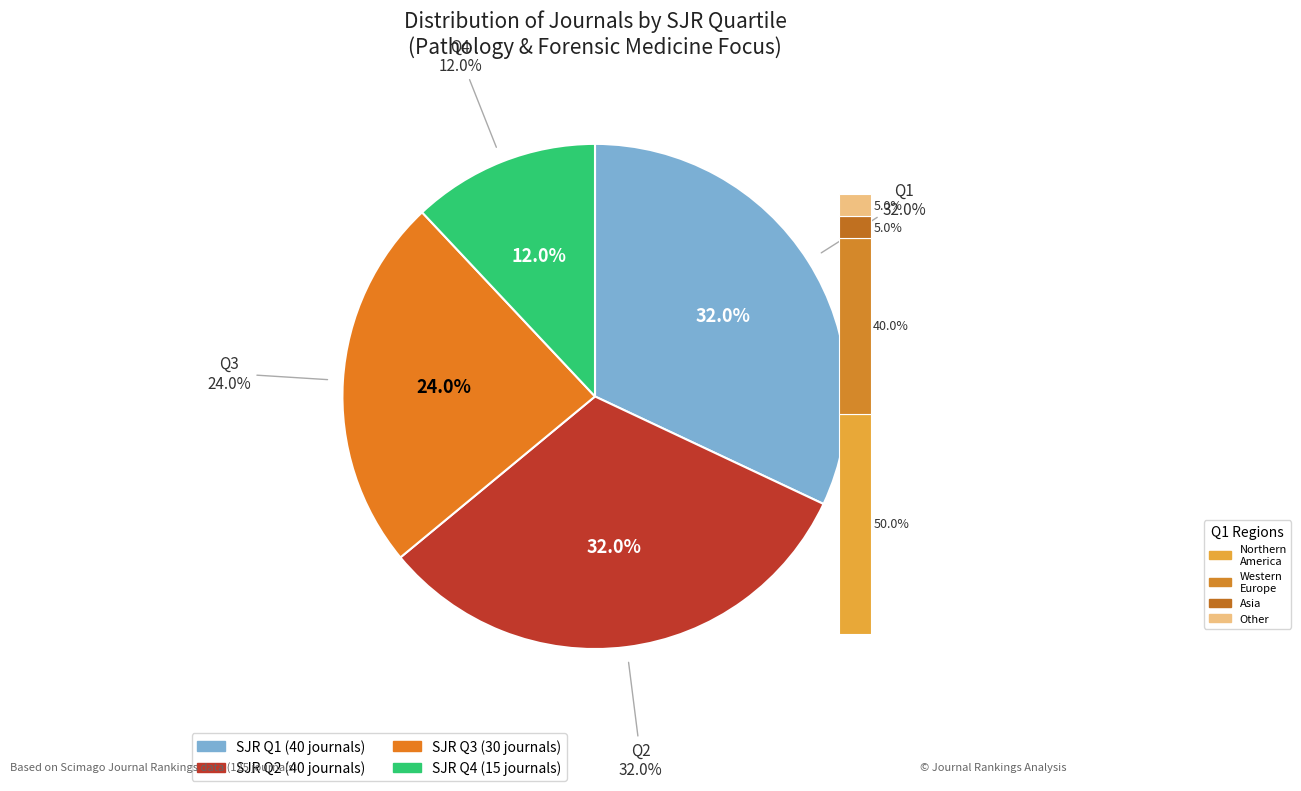

How many segments does this pie chart have?

4